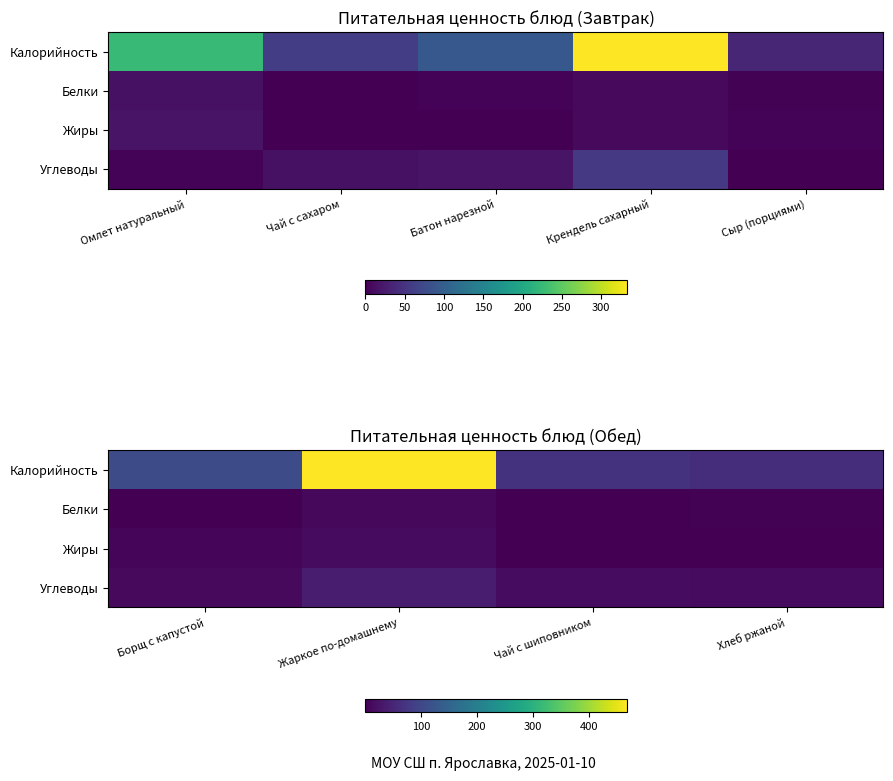

What is the sum of all Белки values?

15.1